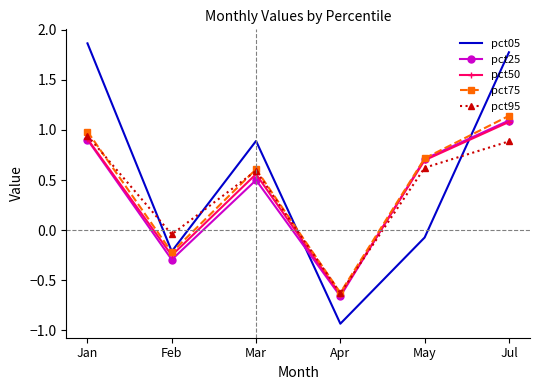

At which label does pct05 reach its minimum?

Apr